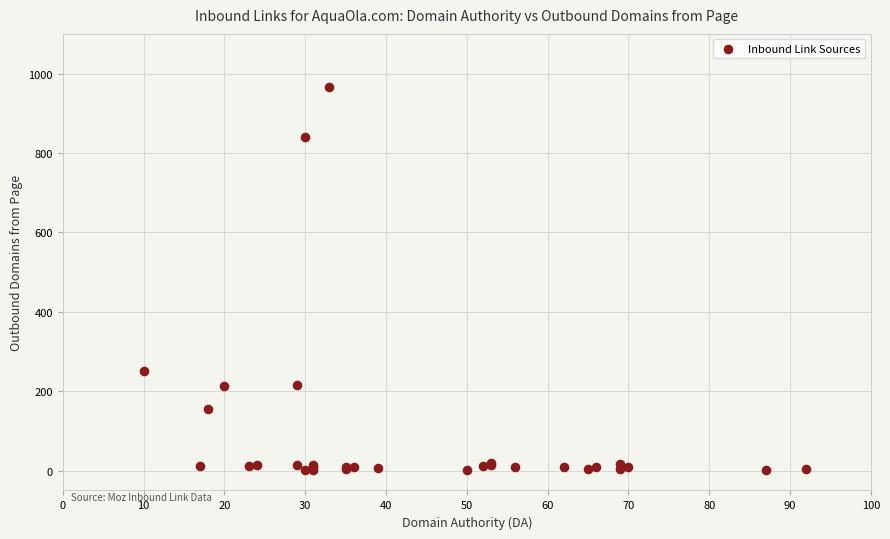

What Y value in the scatter plot is closest to 483?

250